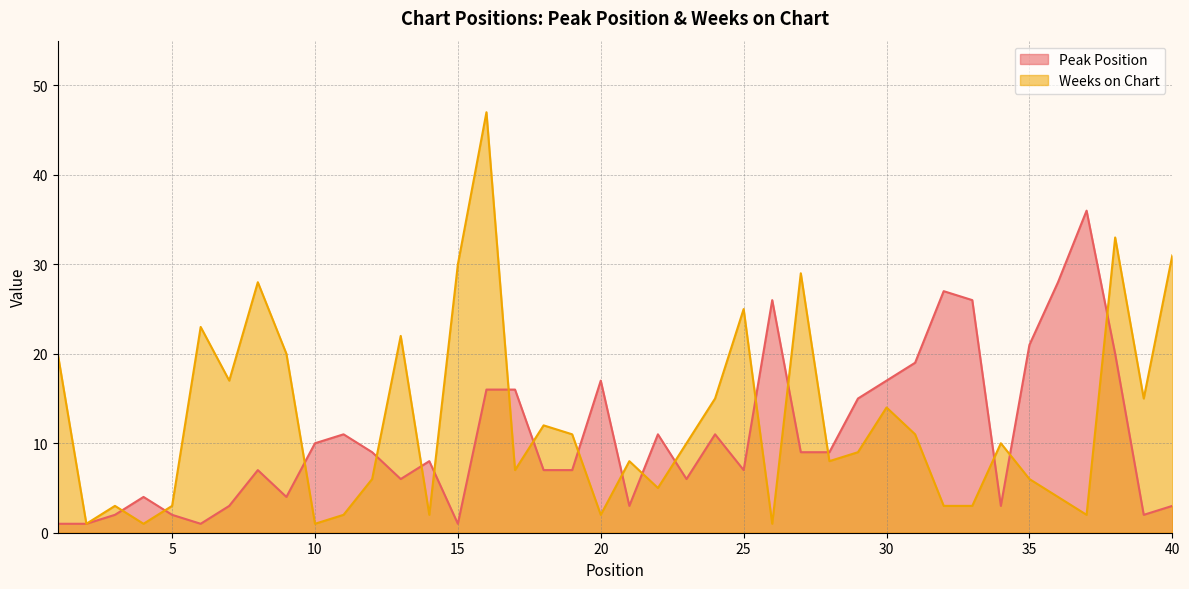

Does the chart have visible grid lines?

Yes